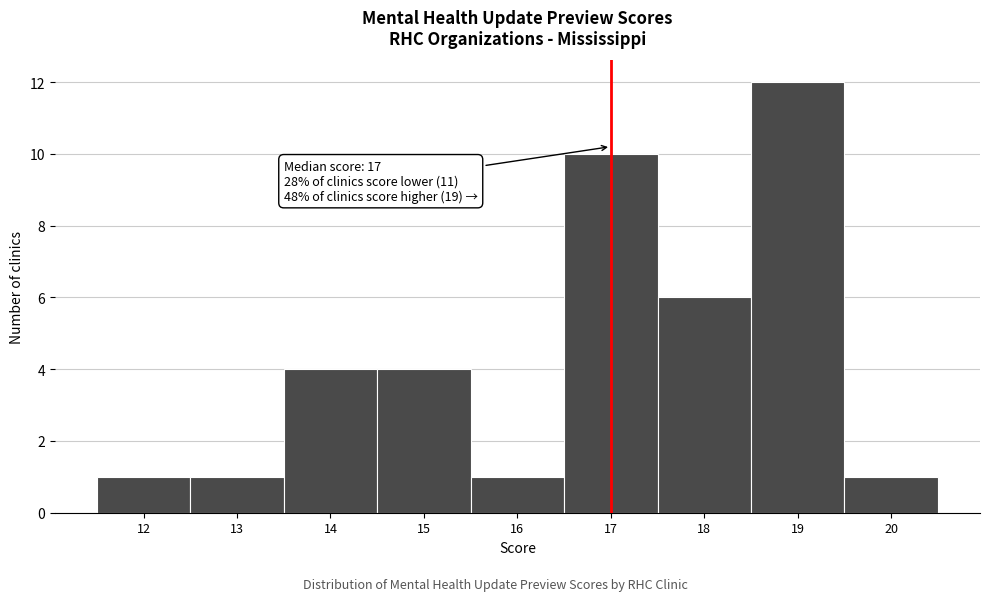

Over which range of the x-axis is the bar tallest?

18.5 to 19.5